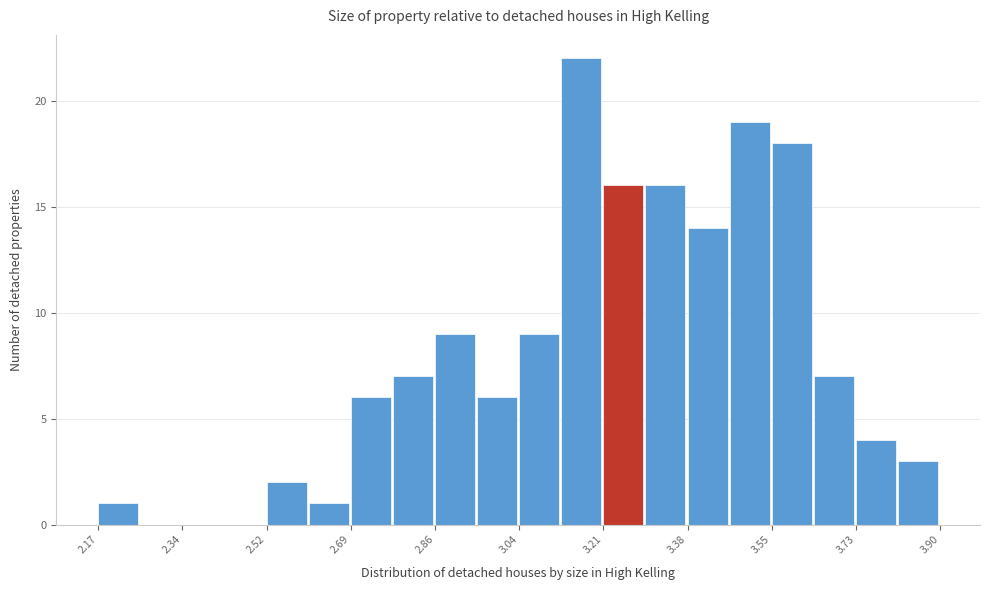

How tall is the bar that spans 3.20 to 3.30 on the x-axis? Neither the bar edges nor the heights are printed on the chart, so give them approximately, as read against the axes.

16